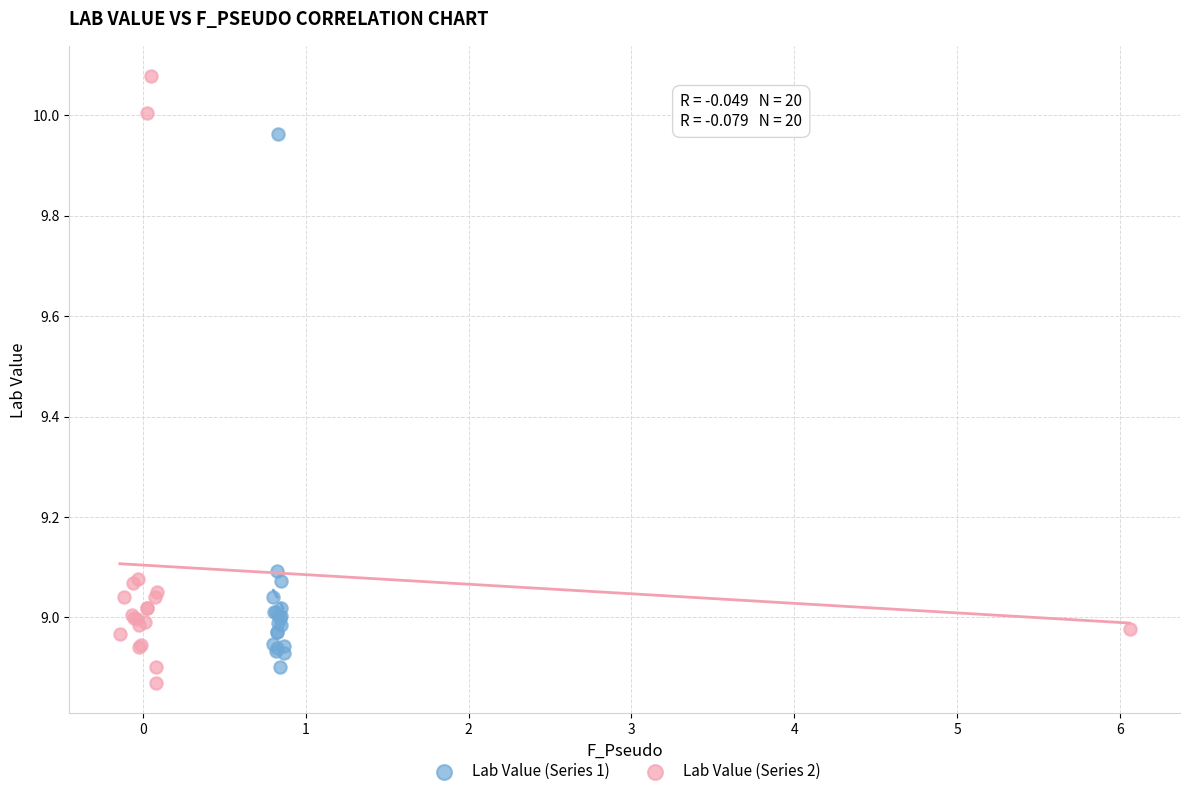

Which series contains the highest Y value?

Lab Value (Series 2)